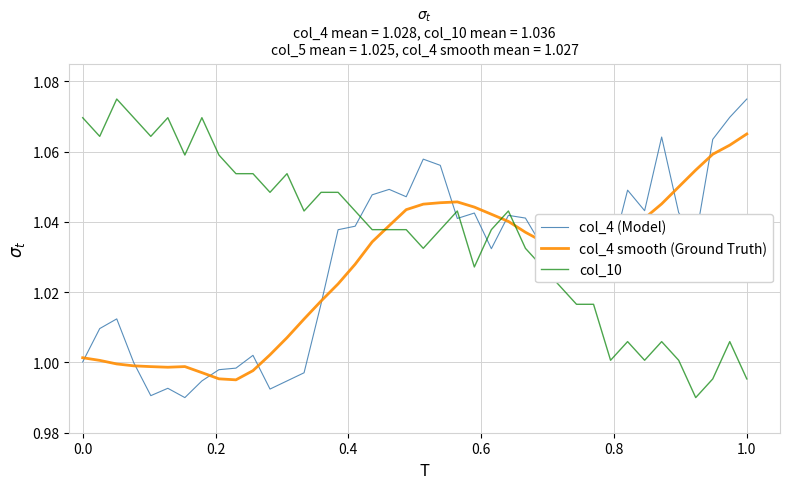

True or false: col_10 and col_4 (Model) intersect in this chart.

True